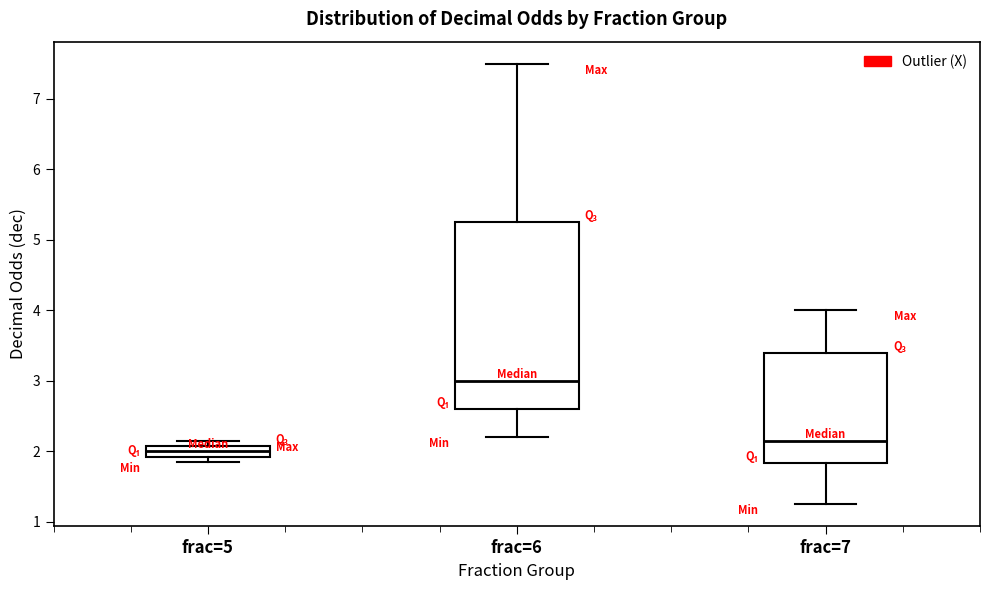

Comparing the boxes themselves (not the whiskers), which one is the tallest?

frac=6